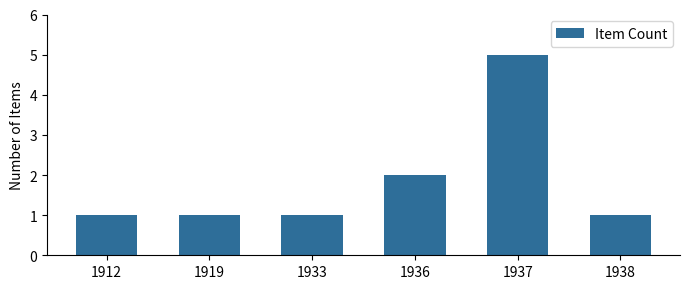

What is the approximate value at 1936?

2